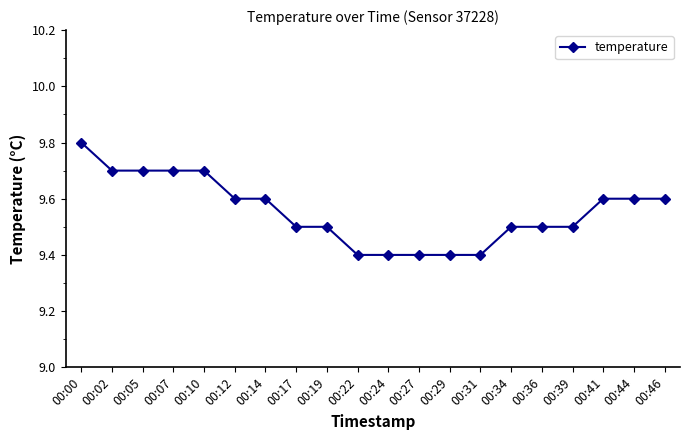

Which has a higher value, 00:44 or 00:27?

00:44